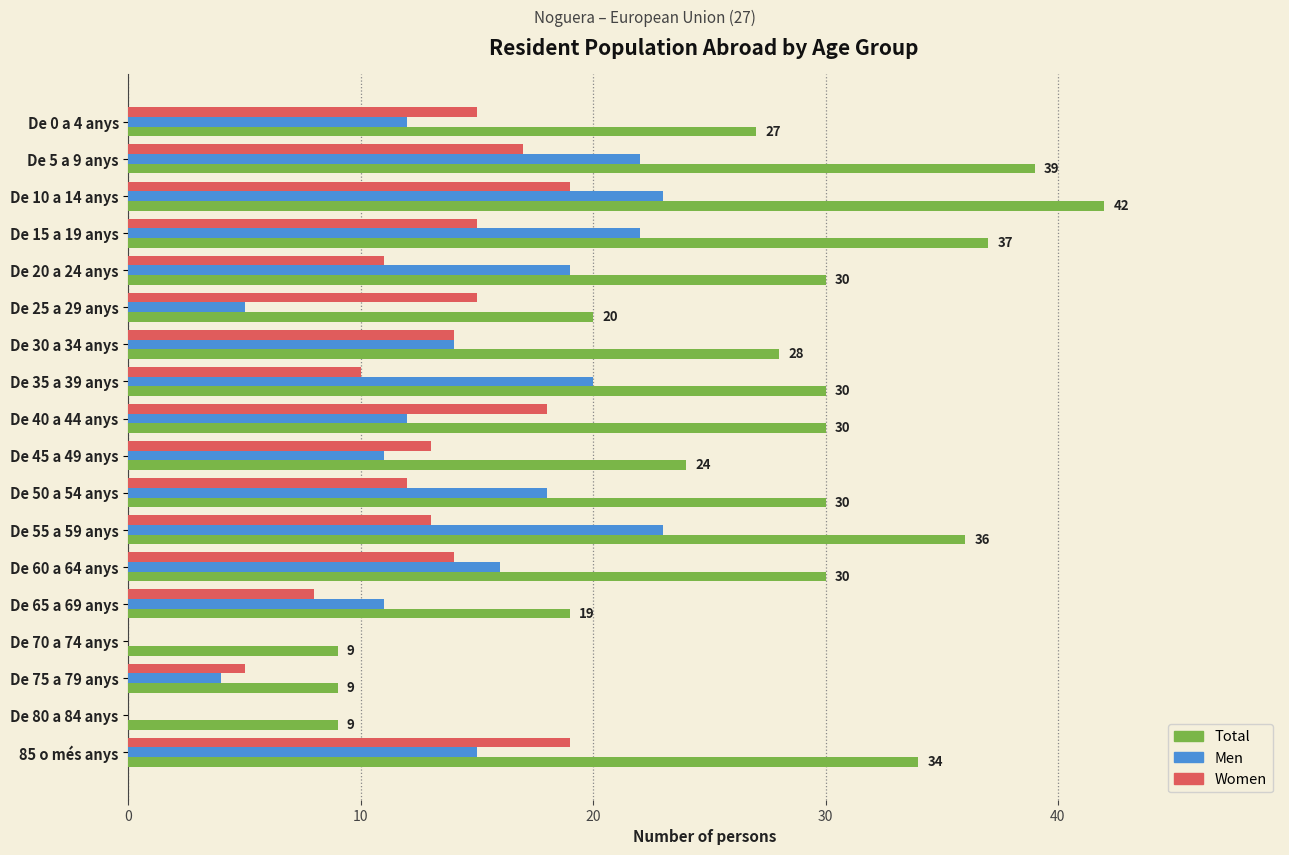

What is the sum of all Men values?

247